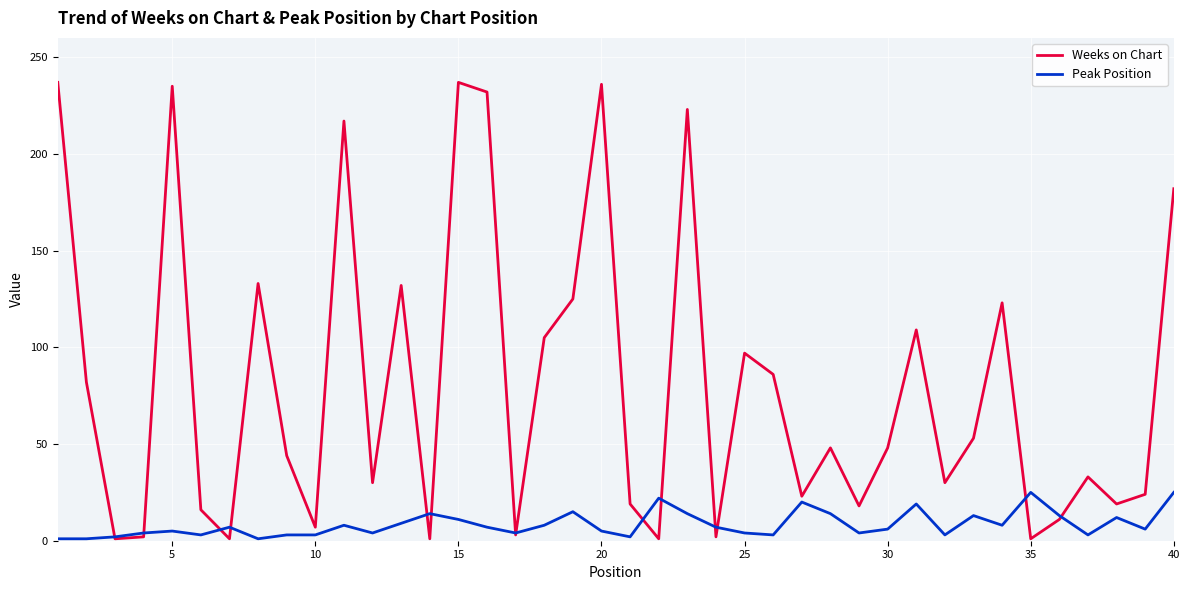

Rank the series by their average value, from lowest to highest.

Peak Position, Weeks on Chart